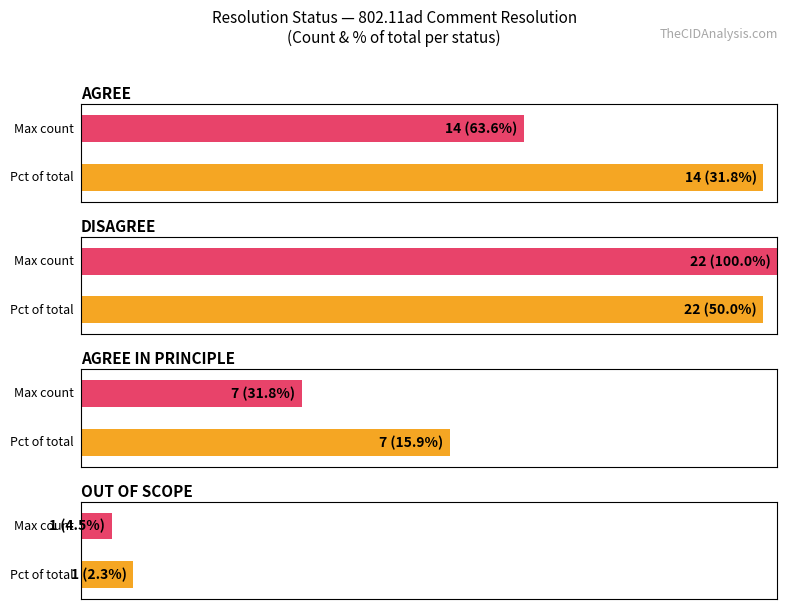

What is the minimum value shown in the chart?

1